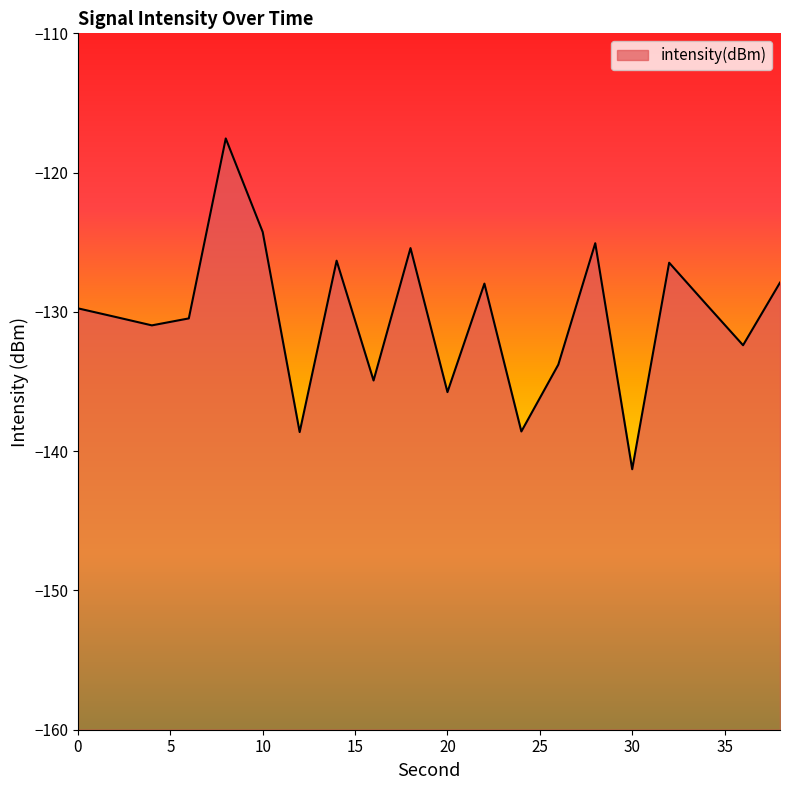

What is the difference between the second highest and minimum values?

17.0